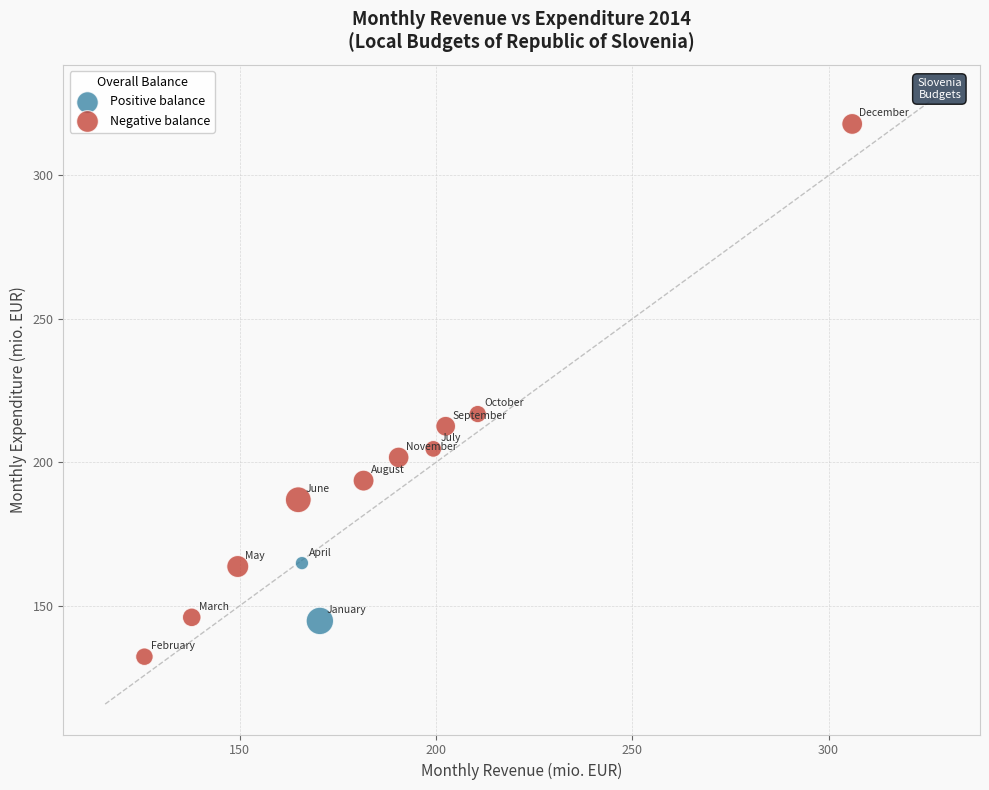

Which series contains the lowest Y value?

Negative balance